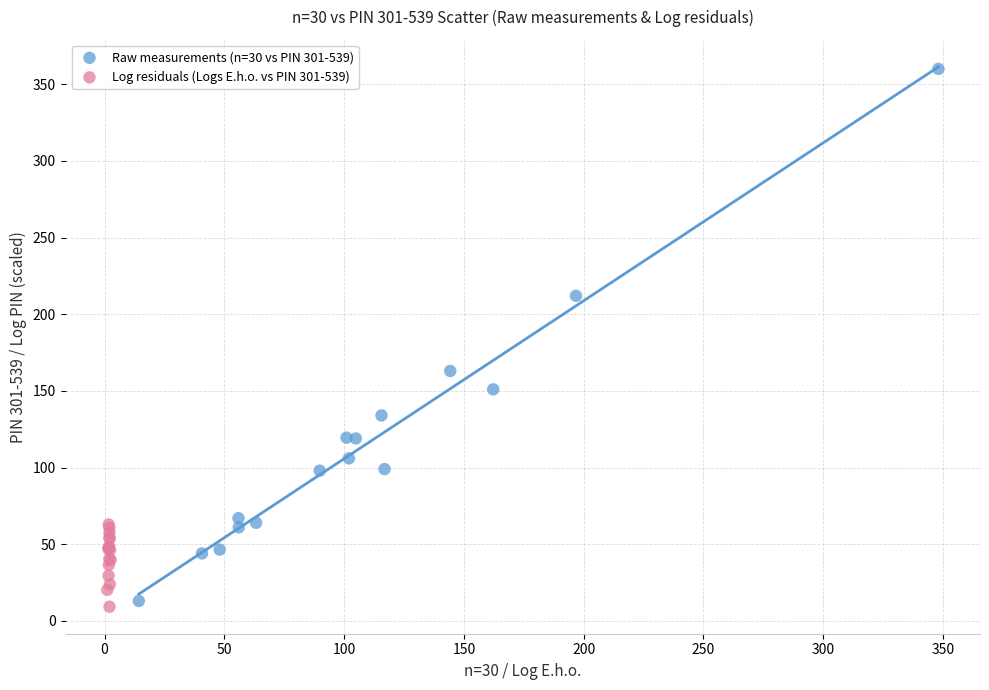

Which series contains the highest Y value?

Raw measurements (n=30 vs PIN 301-539)